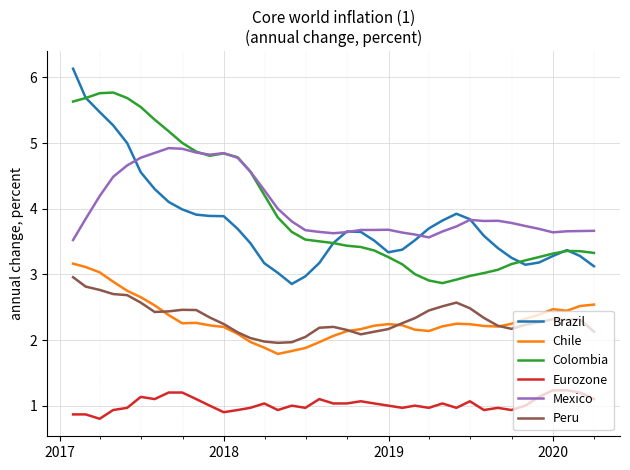

What is the maximum value shown in the chart?

6.1